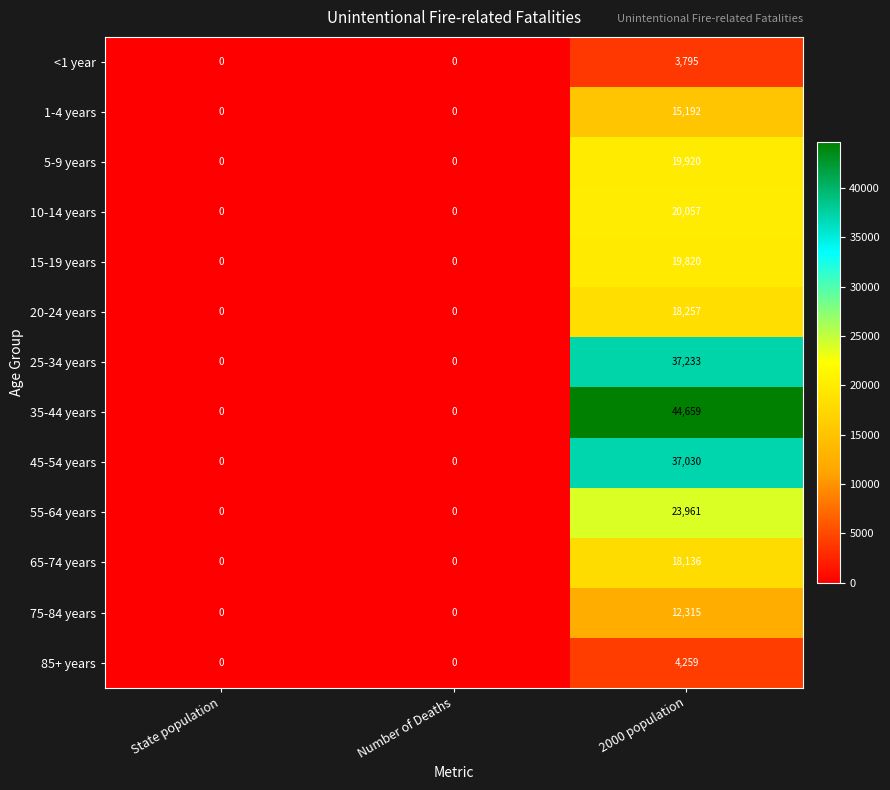

How many series are shown in this chart?

13